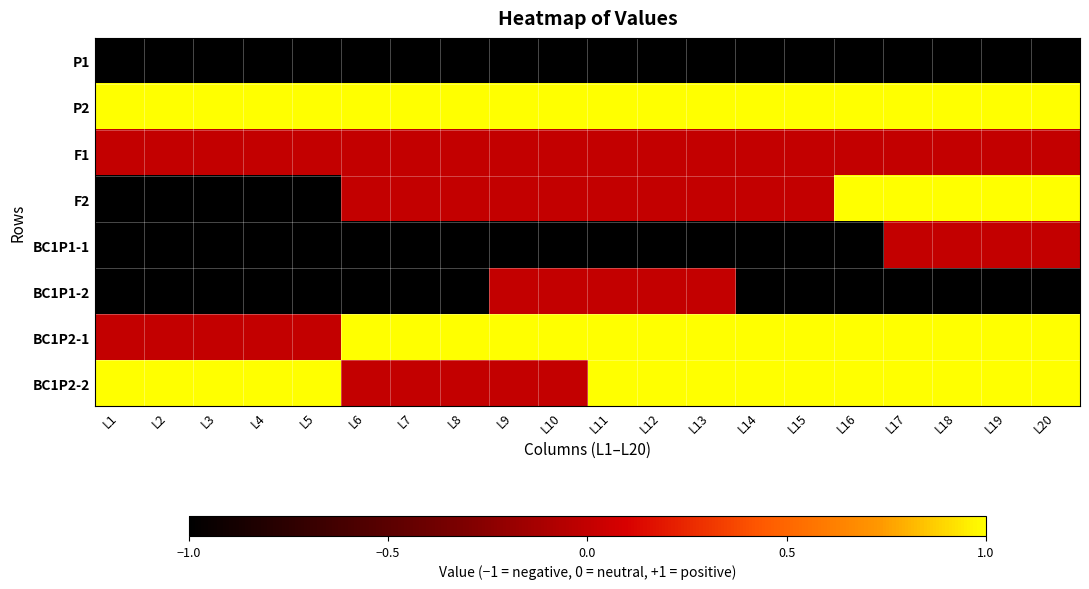

Reading right to left, transcribe all the data shown in this chart.

P1: L20=-1	L19=-1	L18=-1	L17=-1	L16=-1	L15=-1	L14=-1	L13=-1	L12=-1	L11=-1	L10=-1	L9=-1	L8=-1	L7=-1	L6=-1	L5=-1	L4=-1	L3=-1	L2=-1	L1=-1
P2: L20=1	L19=1	L18=1	L17=1	L16=1	L15=1	L14=1	L13=1	L12=1	L11=1	L10=1	L9=1	L8=1	L7=1	L6=1	L5=1	L4=1	L3=1	L2=1	L1=1
F1: L20=0	L19=0	L18=0	L17=0	L16=0	L15=0	L14=0	L13=0	L12=0	L11=0	L10=0	L9=0	L8=0	L7=0	L6=0	L5=0	L4=0	L3=0	L2=0	L1=0
F2: L20=1	L19=1	L18=1	L17=1	L16=1	L15=0	L14=0	L13=0	L12=0	L11=0	L10=0	L9=0	L8=0	L7=0	L6=0	L5=-1	L4=-1	L3=-1	L2=-1	L1=-1
BC1P1-1: L20=0	L19=0	L18=0	L17=0	L16=-1	L15=-1	L14=-1	L13=-1	L12=-1	L11=-1	L10=-1	L9=-1	L8=-1	L7=-1	L6=-1	L5=-1	L4=-1	L3=-1	L2=-1	L1=-1
BC1P1-2: L20=-1	L19=-1	L18=-1	L17=-1	L16=-1	L15=-1	L14=-1	L13=0	L12=0	L11=0	L10=0	L9=0	L8=-1	L7=-1	L6=-1	L5=-1	L4=-1	L3=-1	L2=-1	L1=-1
BC1P2-1: L20=1	L19=1	L18=1	L17=1	L16=1	L15=1	L14=1	L13=1	L12=1	L11=1	L10=1	L9=1	L8=1	L7=1	L6=1	L5=0	L4=0	L3=0	L2=0	L1=0
BC1P2-2: L20=1	L19=1	L18=1	L17=1	L16=1	L15=1	L14=1	L13=1	L12=1	L11=1	L10=0	L9=0	L8=0	L7=0	L6=0	L5=1	L4=1	L3=1	L2=1	L1=1